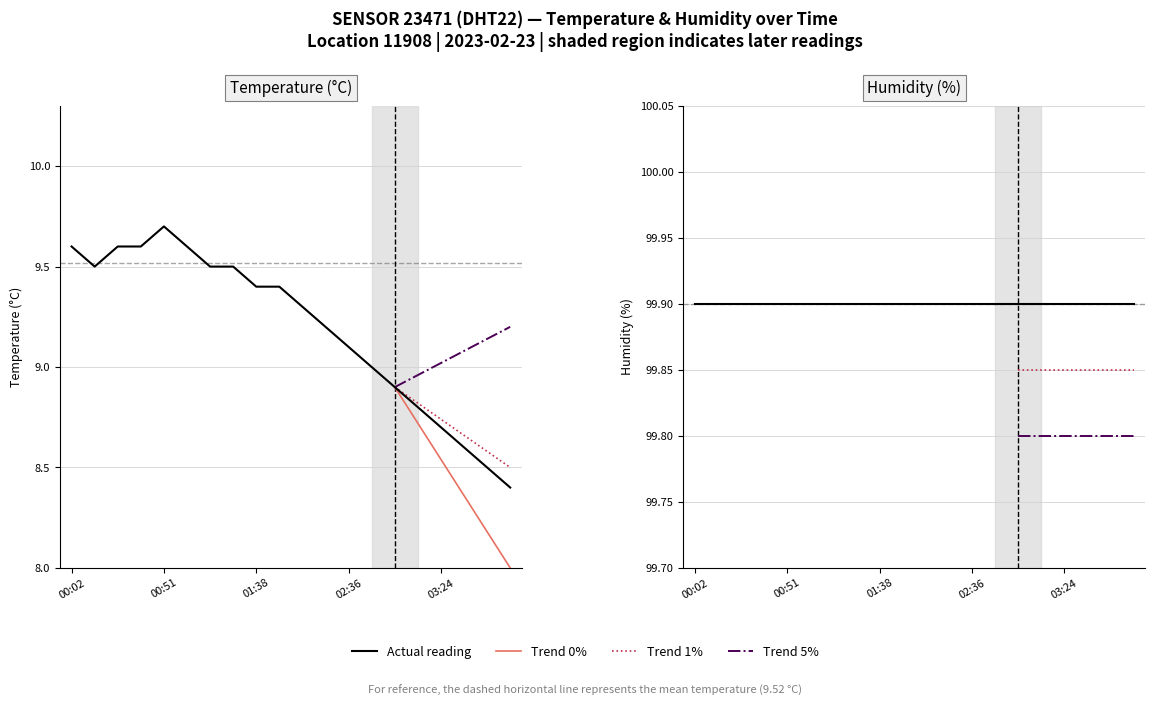

Where does the data first go above 9?

00:02